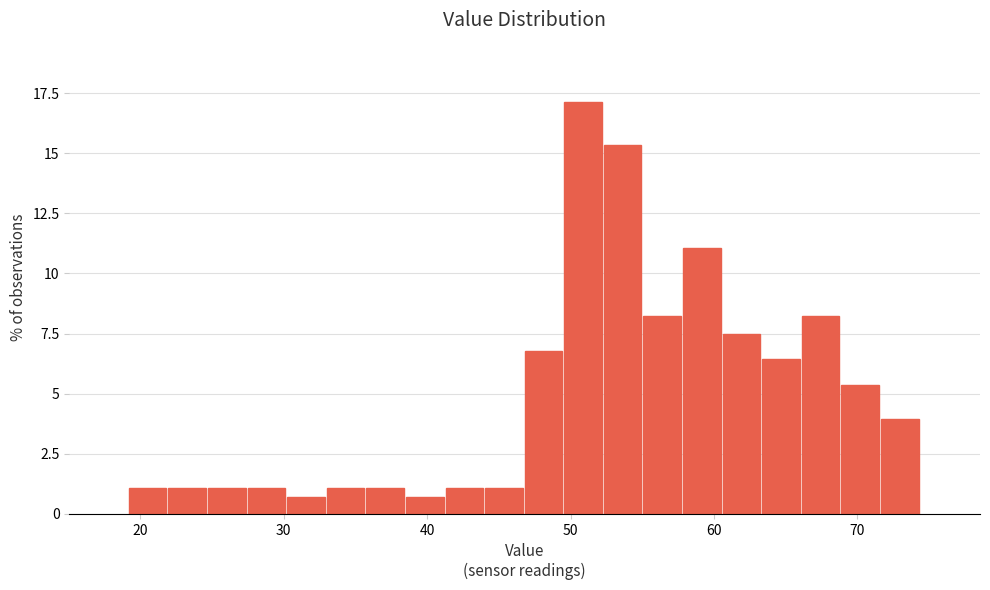

Around what value on the x-axis is the tallest bar? Give the approximate position of its centre, as read against the axis.

51